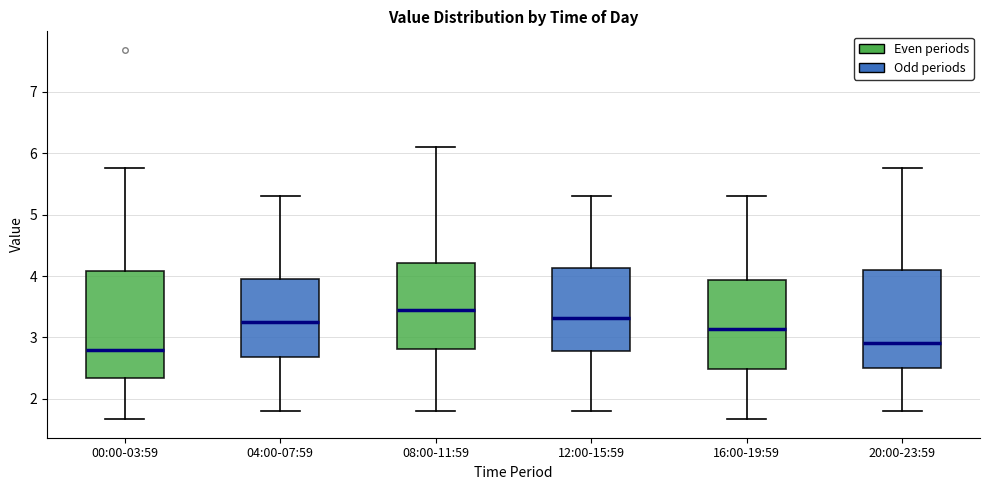

Reading left to right, read every box against the y-axis: the position of its median line, the range the box covers, and the ends of its whiskers. The values are not printed on the chart, so give them approximately, as read against the axis.

00:00-03:59: median 2.8, box 2.3 to 4.1, whiskers 1.7 to 5.8
04:00-07:59: median 3.3, box 2.7 to 4.0, whiskers 1.8 to 5.3
08:00-11:59: median 3.5, box 2.8 to 4.2, whiskers 1.8 to 6.1
12:00-15:59: median 3.3, box 2.8 to 4.1, whiskers 1.8 to 5.3
16:00-19:59: median 3.1, box 2.5 to 3.9, whiskers 1.7 to 5.3
20:00-23:59: median 2.9, box 2.5 to 4.1, whiskers 1.8 to 5.8